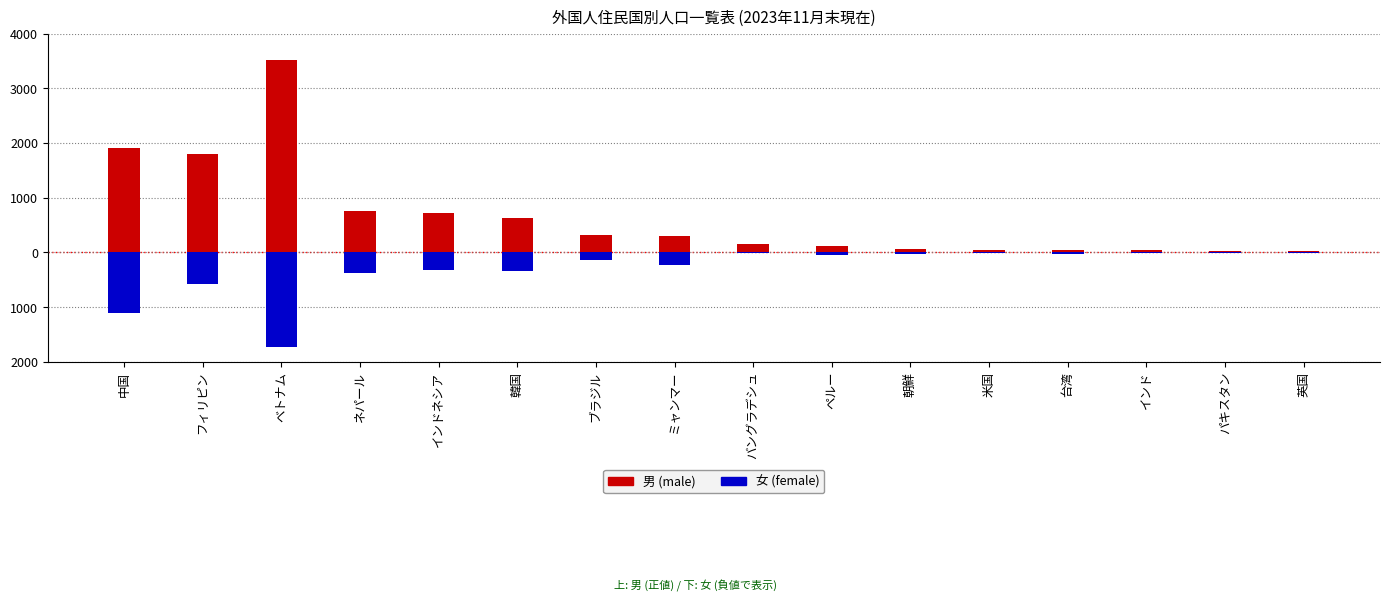

Does the chart contain stacked bars?

No